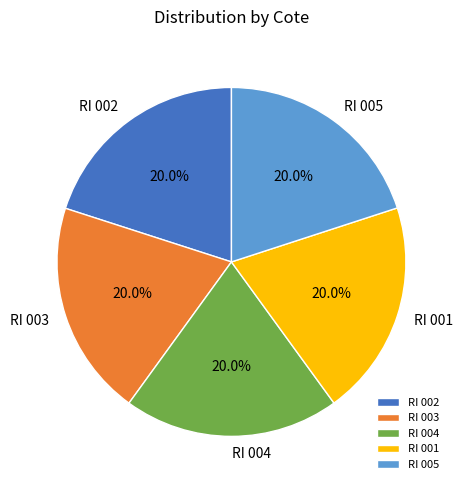

Is there any slice that represents more than half of the pie?

No